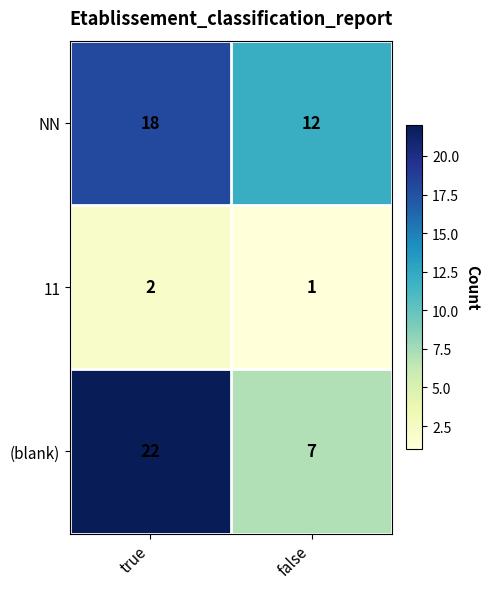

Reading left to right, transcribe all the data shown in this chart.

NN: true=18	false=12
11: true=2	false=1
(blank): true=22	false=7